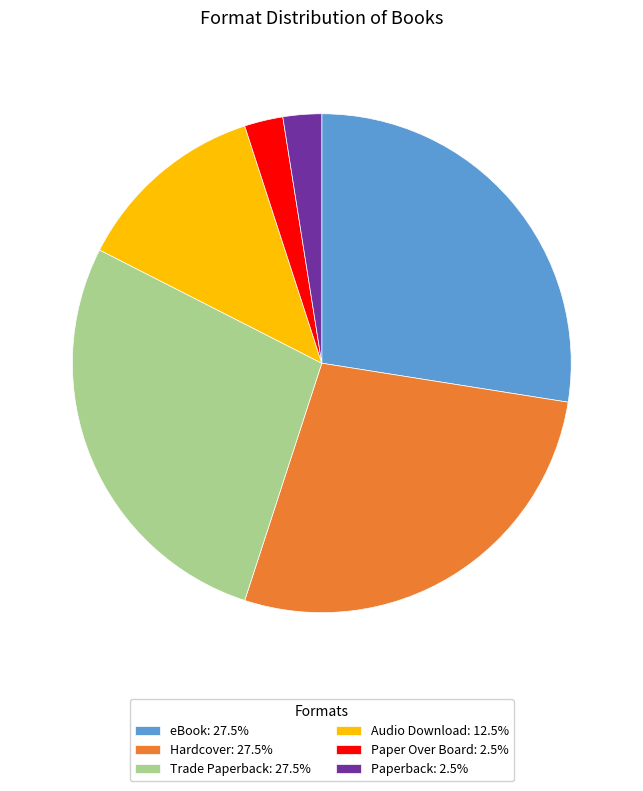

Combined, do Paper Over Board and Trade Paperback account for over 50%?

No